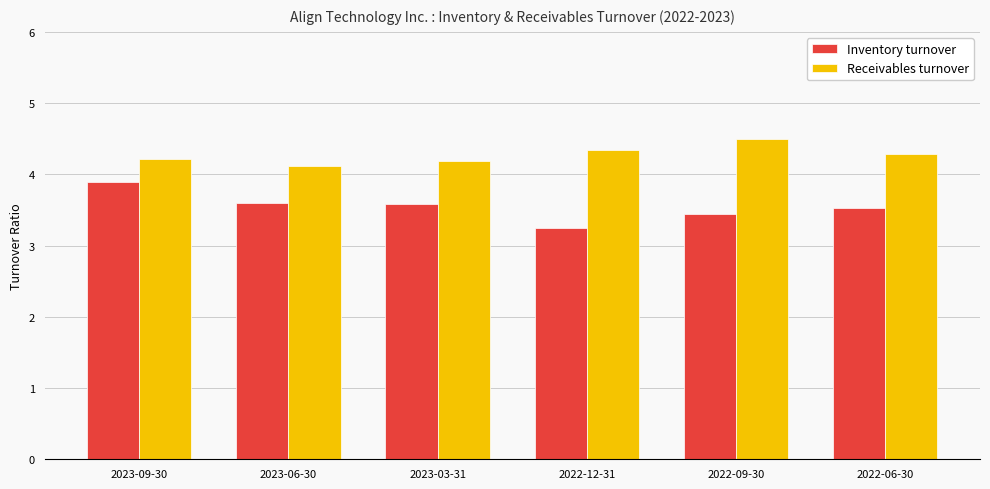

How many Receivables turnover values are between 4 and 5?

6